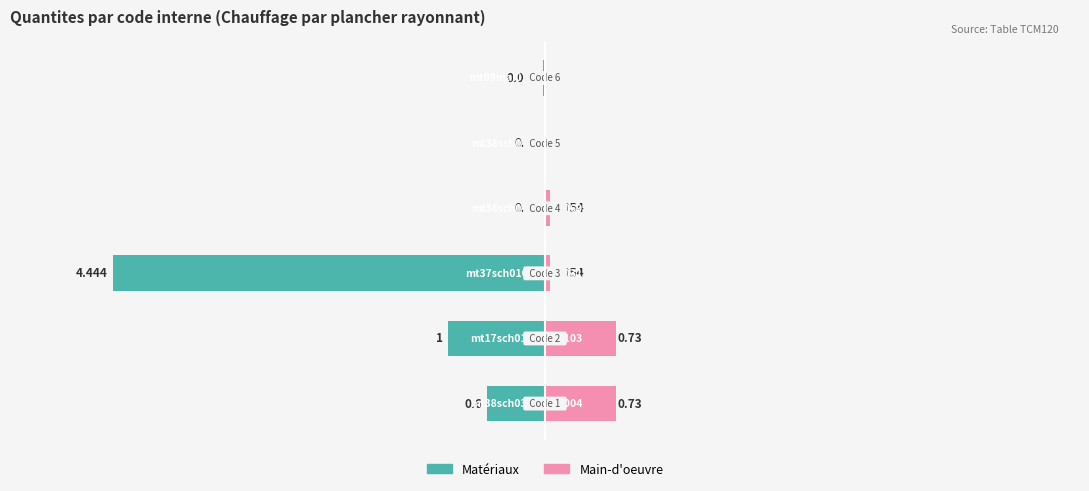

At how many categories does at least one series exceed 0?

4